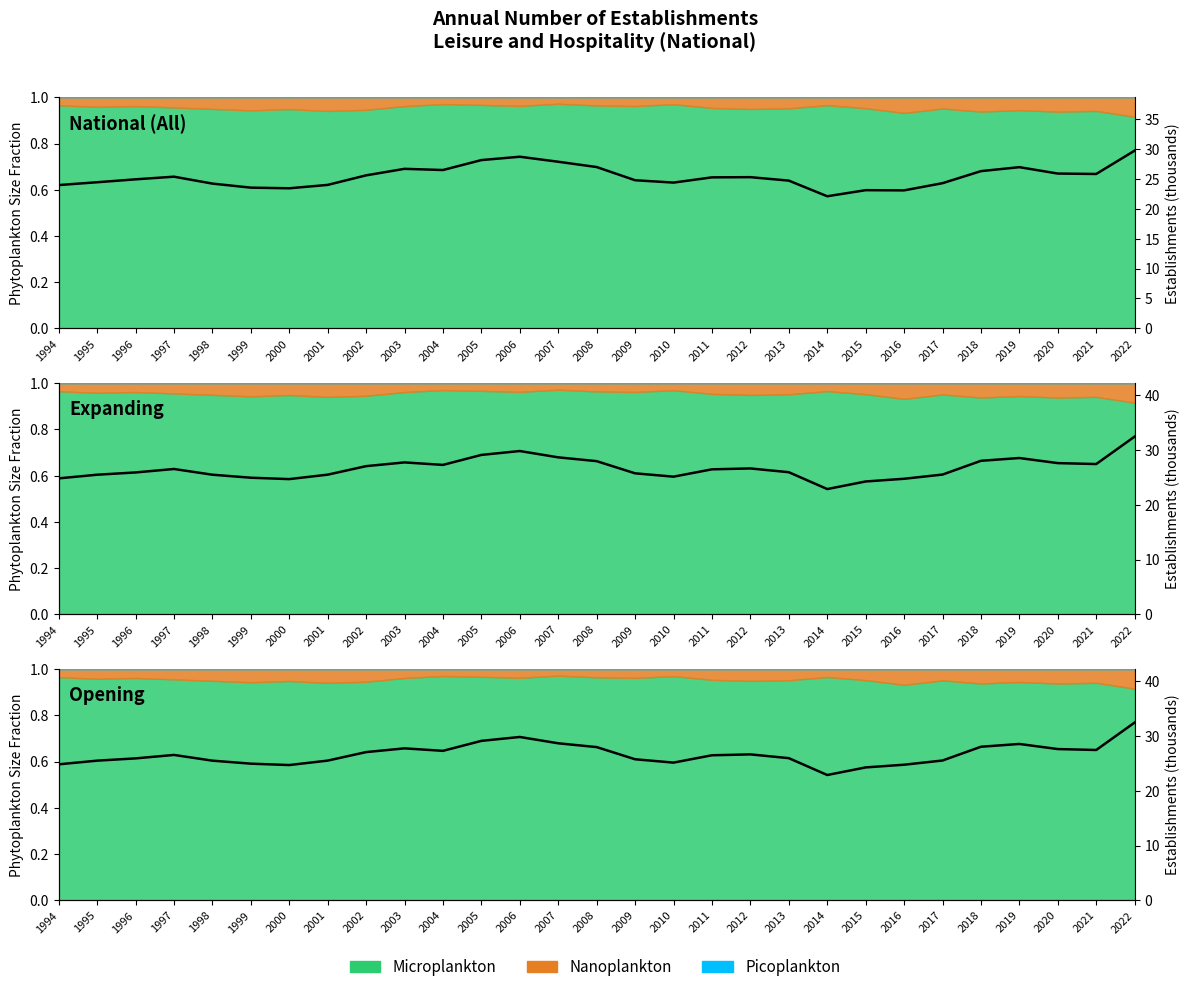

In Opening establishments, how many points are lower than both neighbors (excluding endpoints)?

5